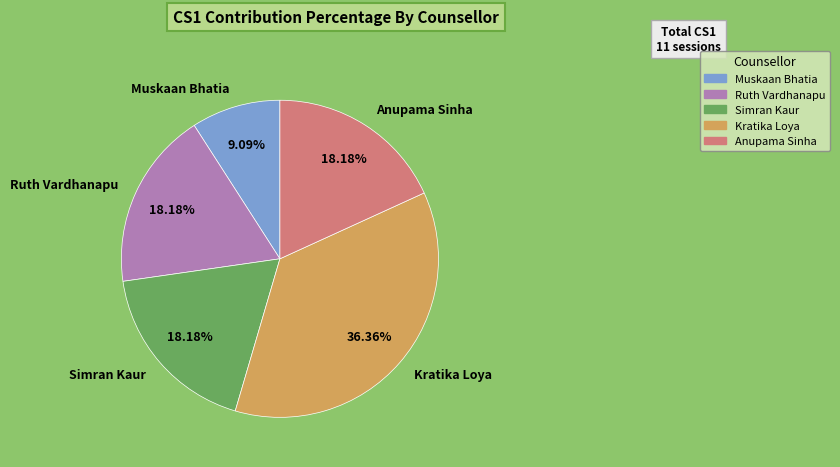

To the nearest percent, what percentage of the pie is Muskaan Bhatia?

9%